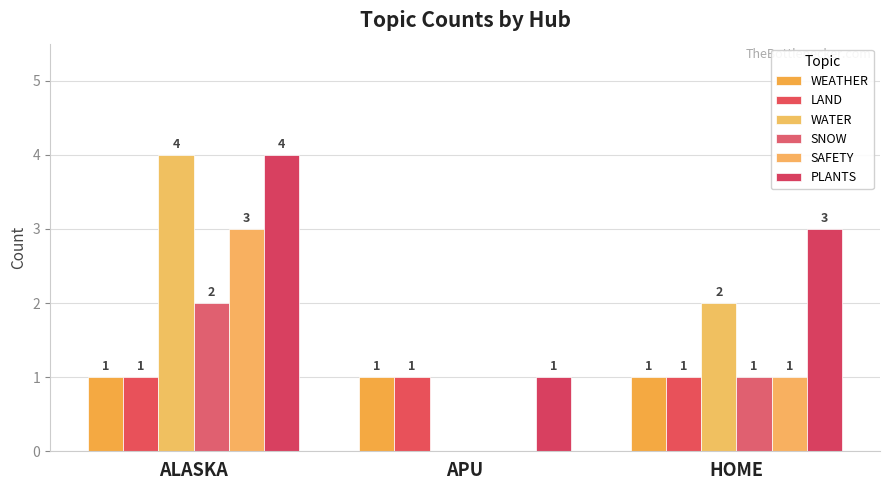

Read the LAND value at APU.

1